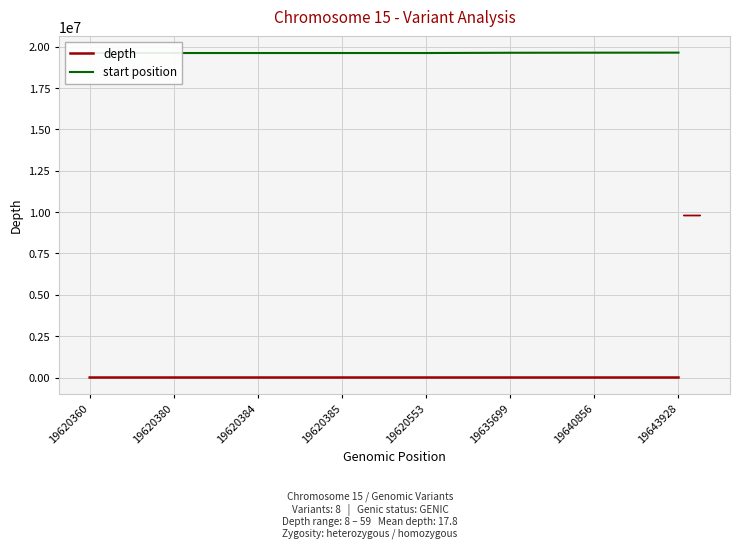

List the labels in order of start position value, largest first.

19643928, 19640856, 19635699, 19620553, 19620385, 19620384, 19620380, 19620360